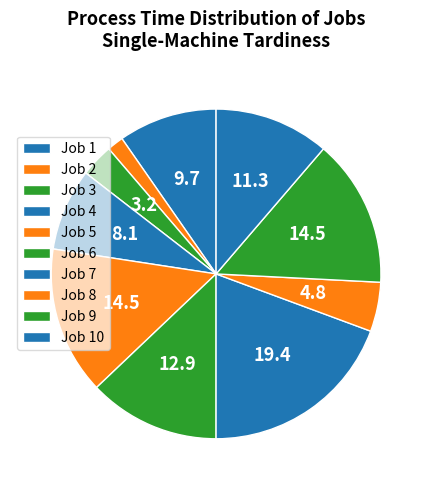

Does Job 10 account for over 50% of the chart?

No